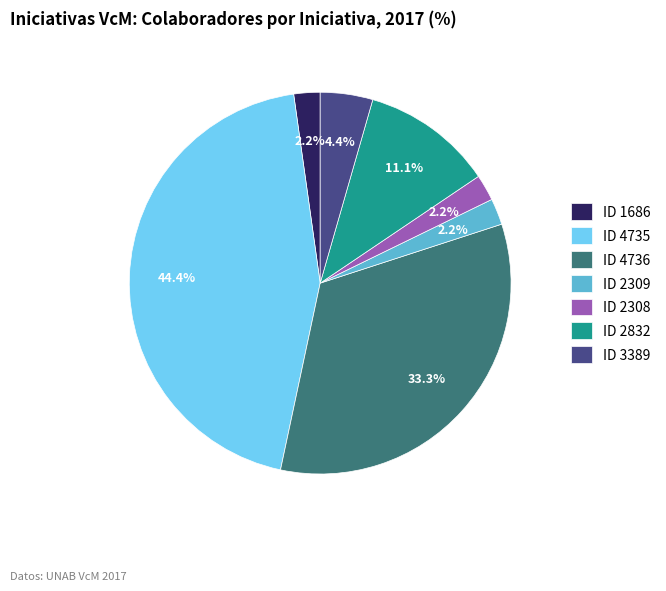

Approximately how many times larger is the value at ID 2832 compared to ID 1686?

5.0